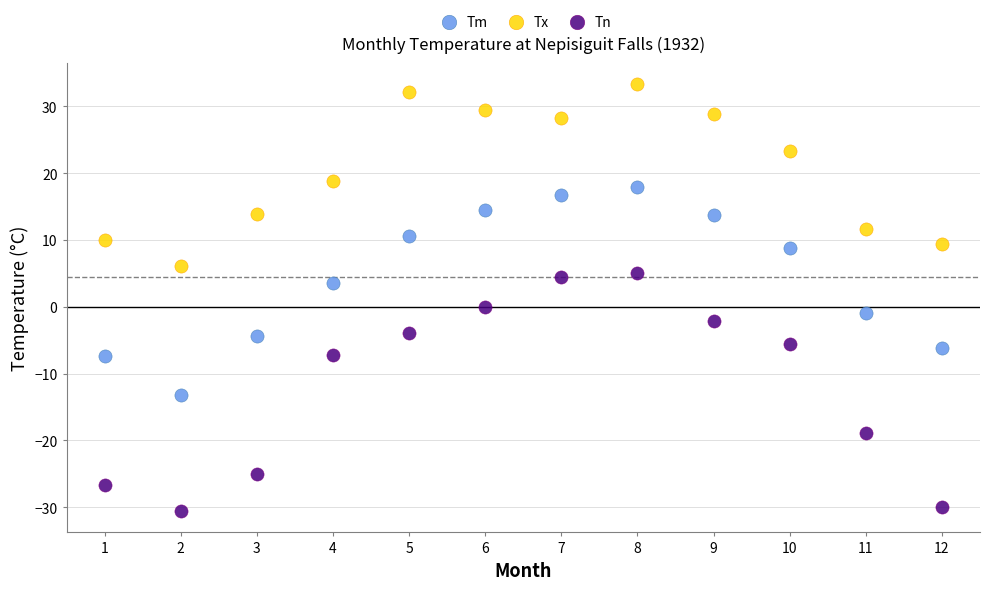

Across all data points, what is the range of X values (max minus min)?

11.0